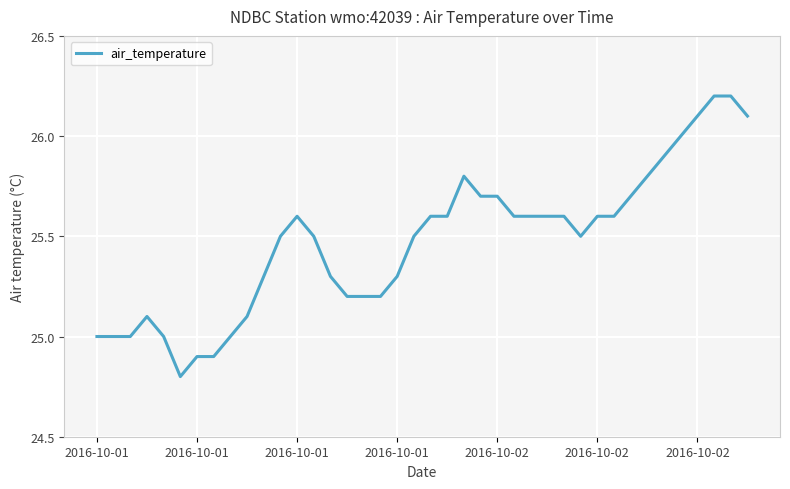

What is the greatest value displayed?

26.2